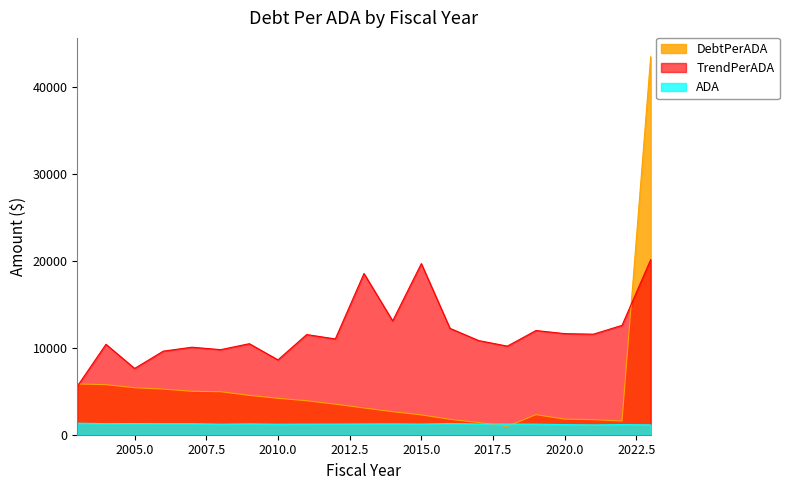

Is the value of TrendPerADA at 2015.0 greater than the value of DebtPerADA at 2005.0?

Yes